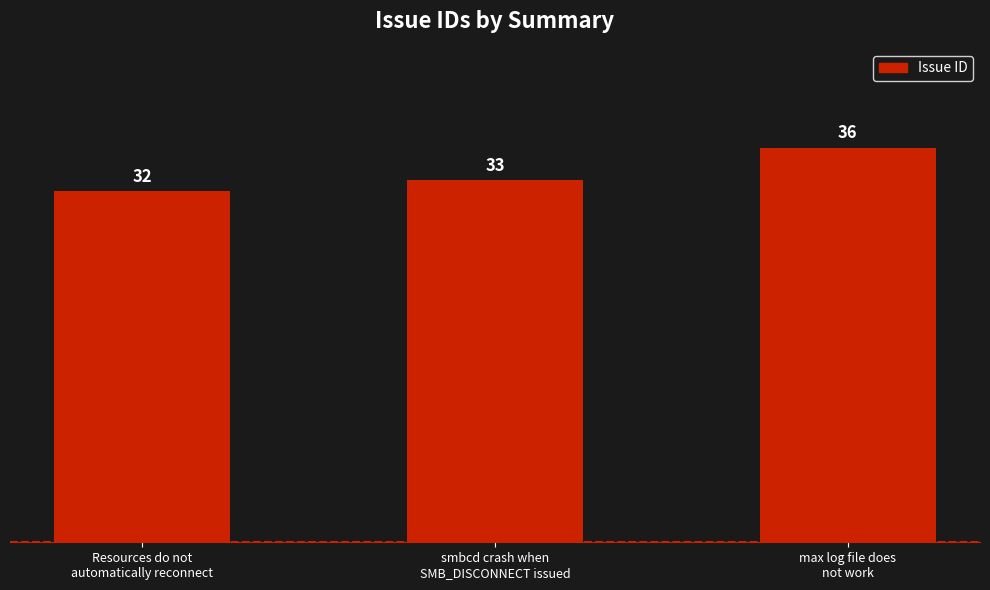

Reading left to right, transcribe all the data shown in this chart.

Resources do not
automatically reconnect=32	smbcd crash when
SMB_DISCONNECT issued=33	max log file does
not work=36